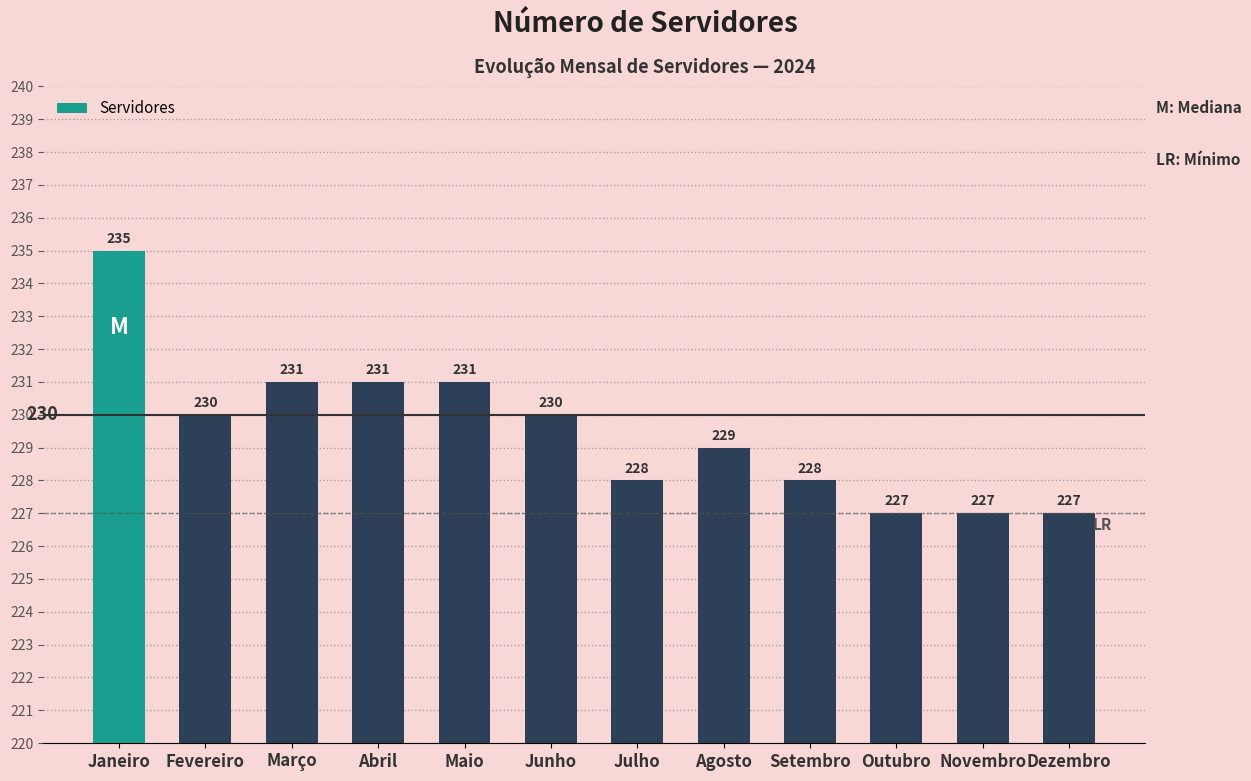

At which label does the data first exceed 230?

Janeiro